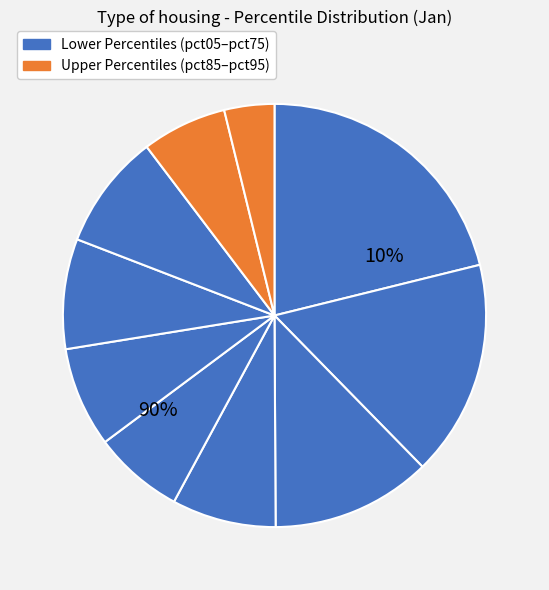

What is the total percentage of pct75 and pct35?

16.8%